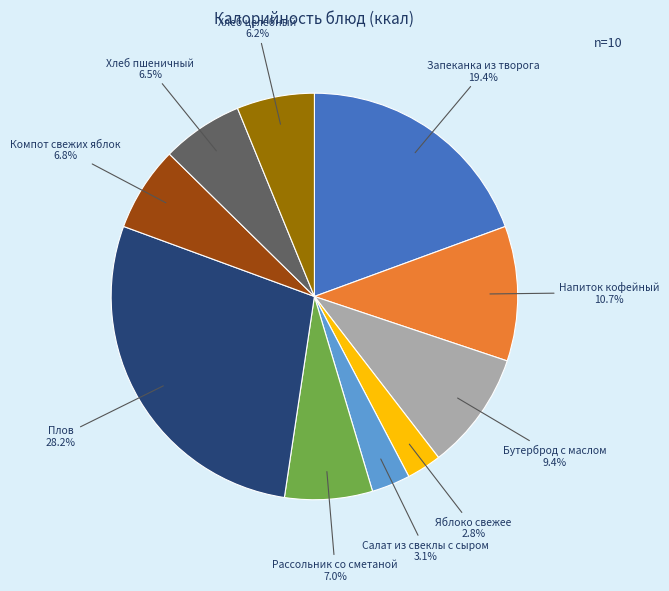

Is there a majority slice in this chart?

No